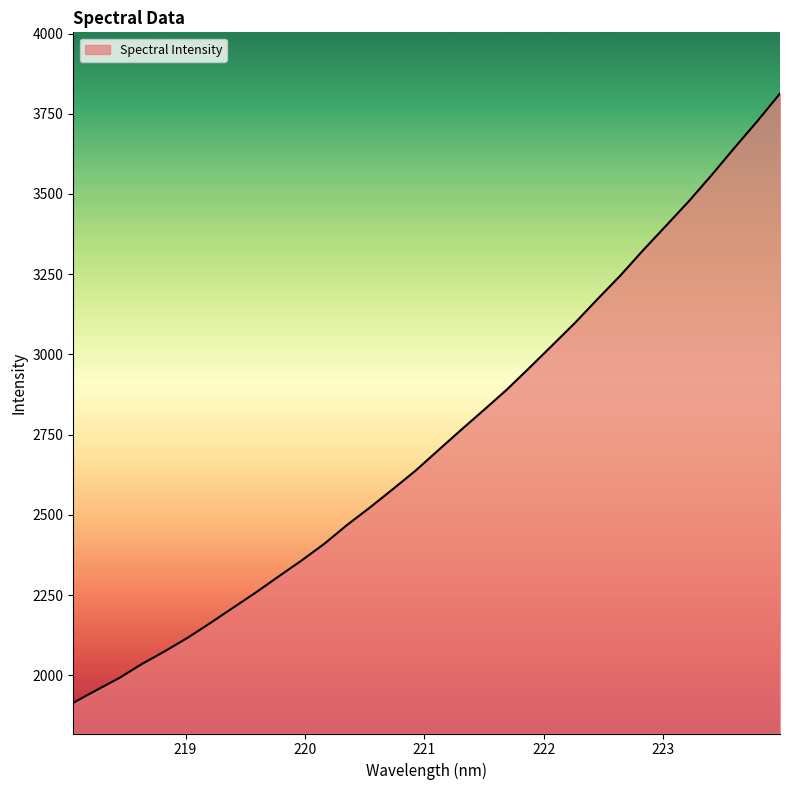

What is the difference between the maximum and minimum values?

1898.7